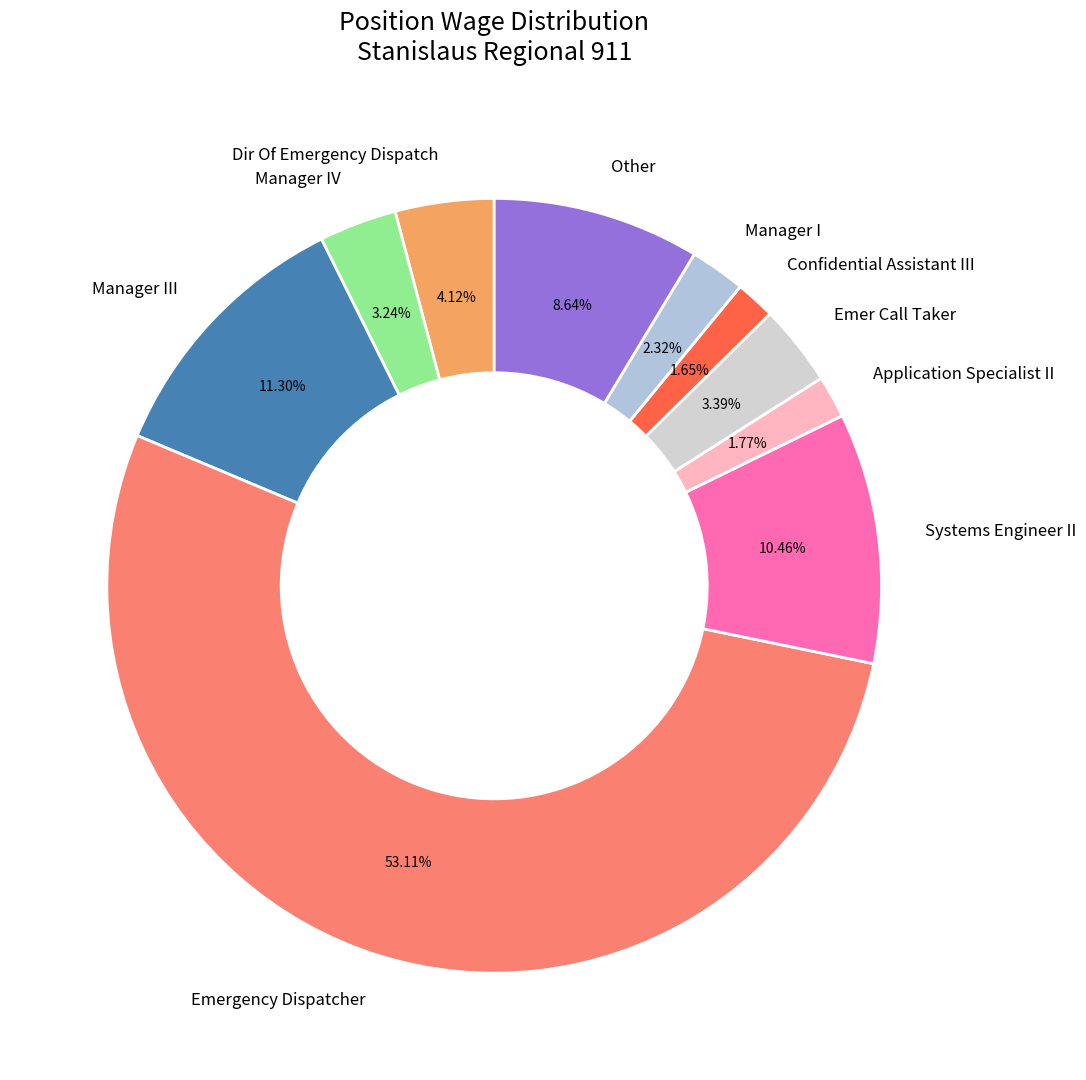

What percentage is NOT represented by Manager IV?

96.8%